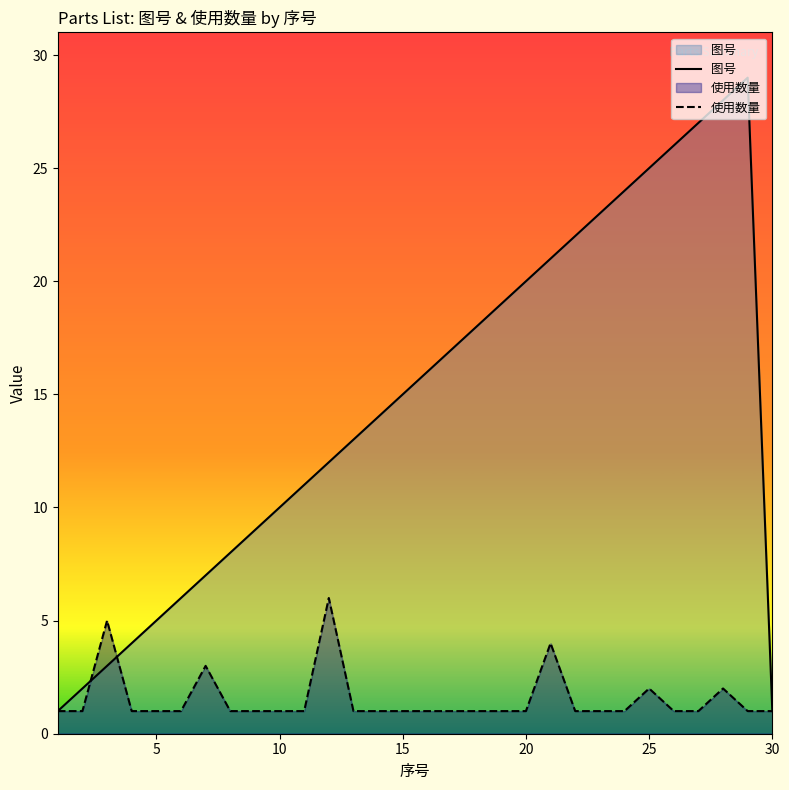

How many 使用数量 values are between 1 and 2?

26